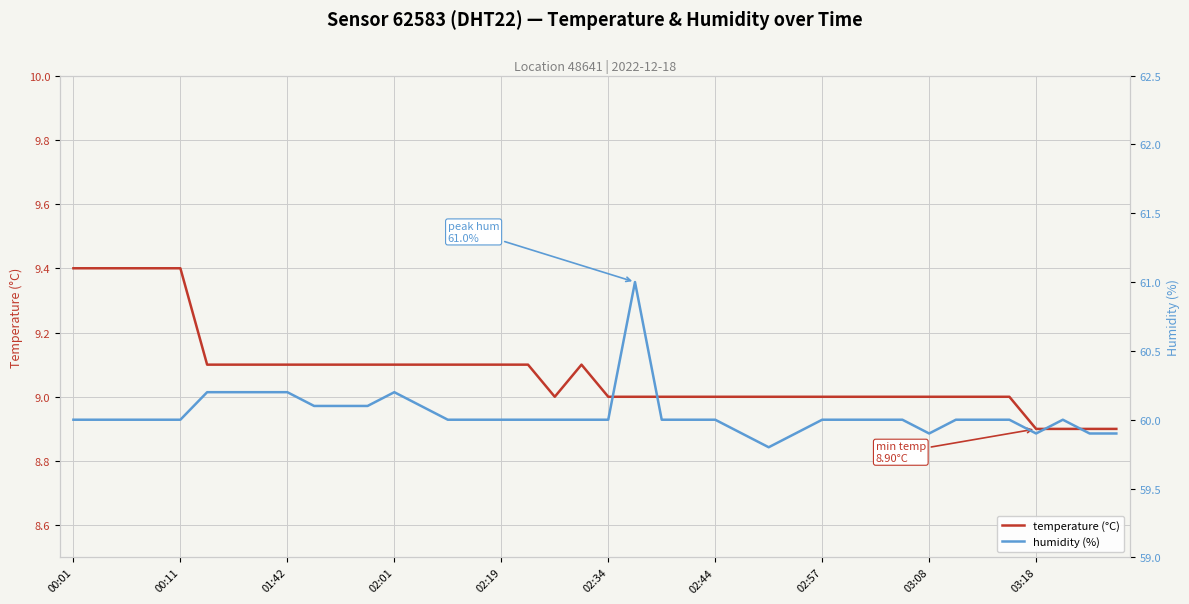

Which series has the largest total across all categories?

humidity (%)